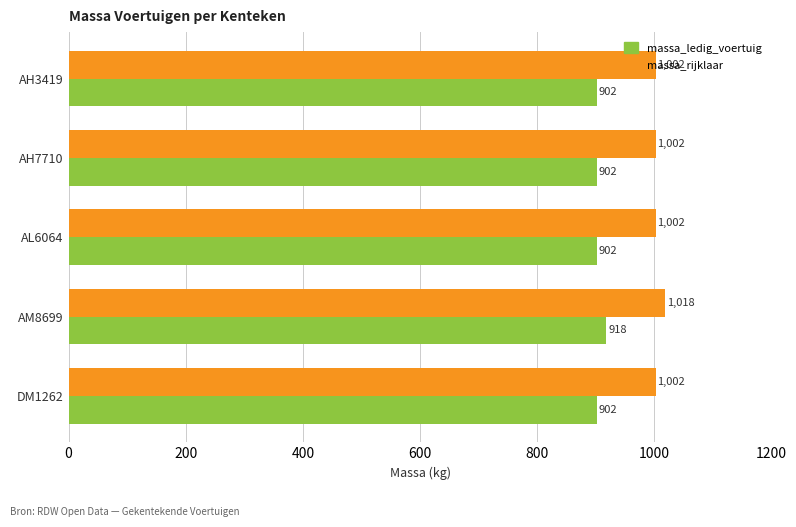

At which label does massa_ledig_voertuig reach its peak?

AM8699